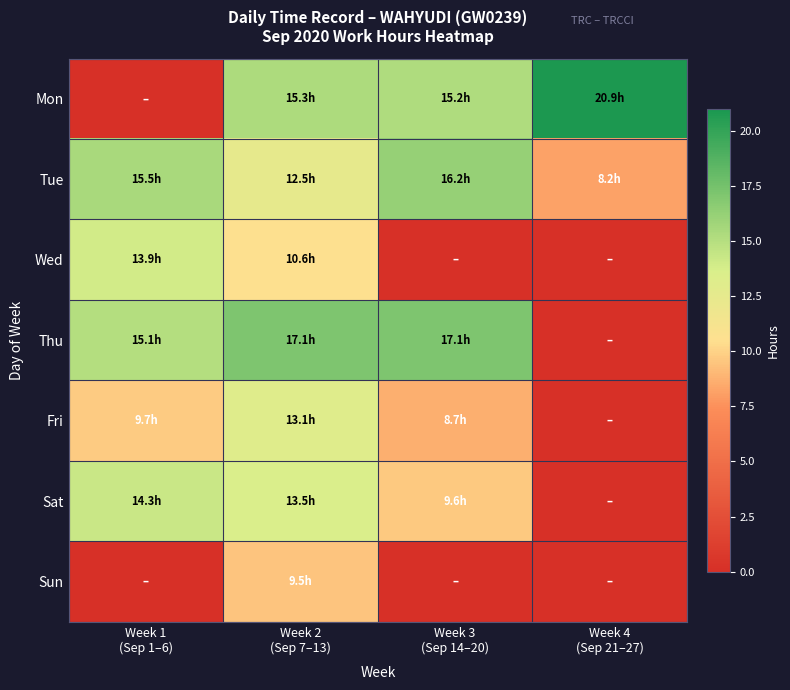

Which series changed the most between Week 1 (Sep 1–6) and Week 2 (Sep 7–13)?

Mon